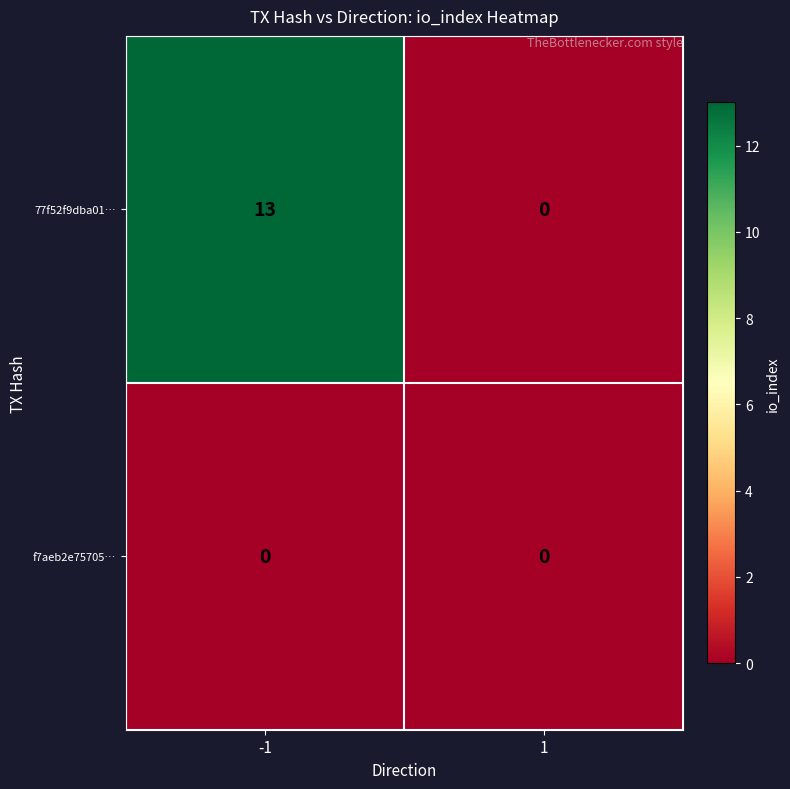

At how many categories does at least one series exceed 1?

1